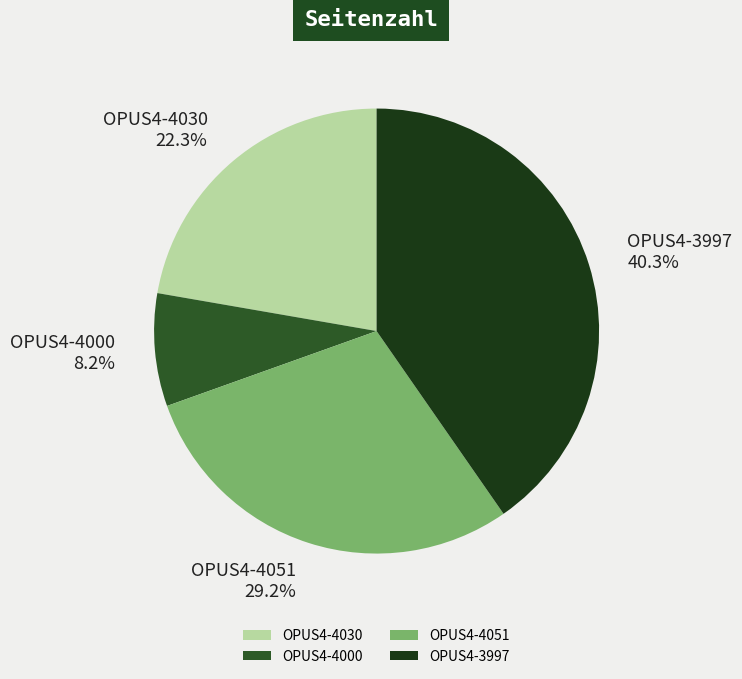

To the nearest percent, what is the average slice percentage?

25%